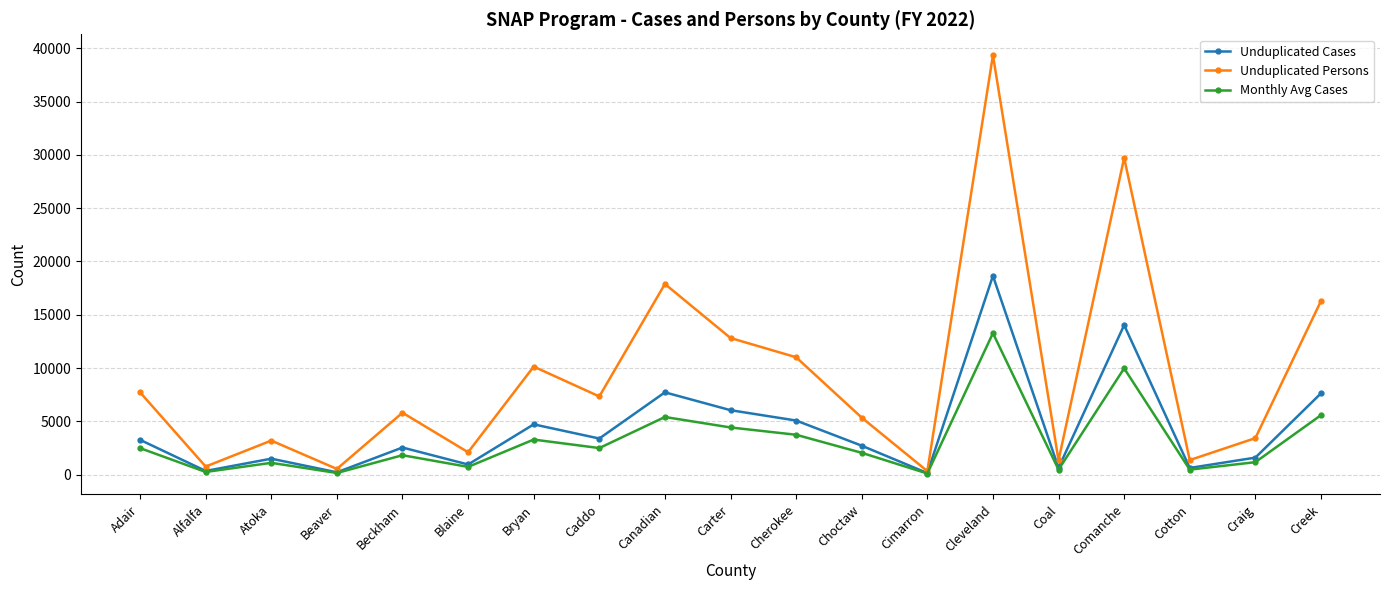

What are all the series names shown in the legend?

Unduplicated Cases, Unduplicated Persons, Monthly Avg Cases